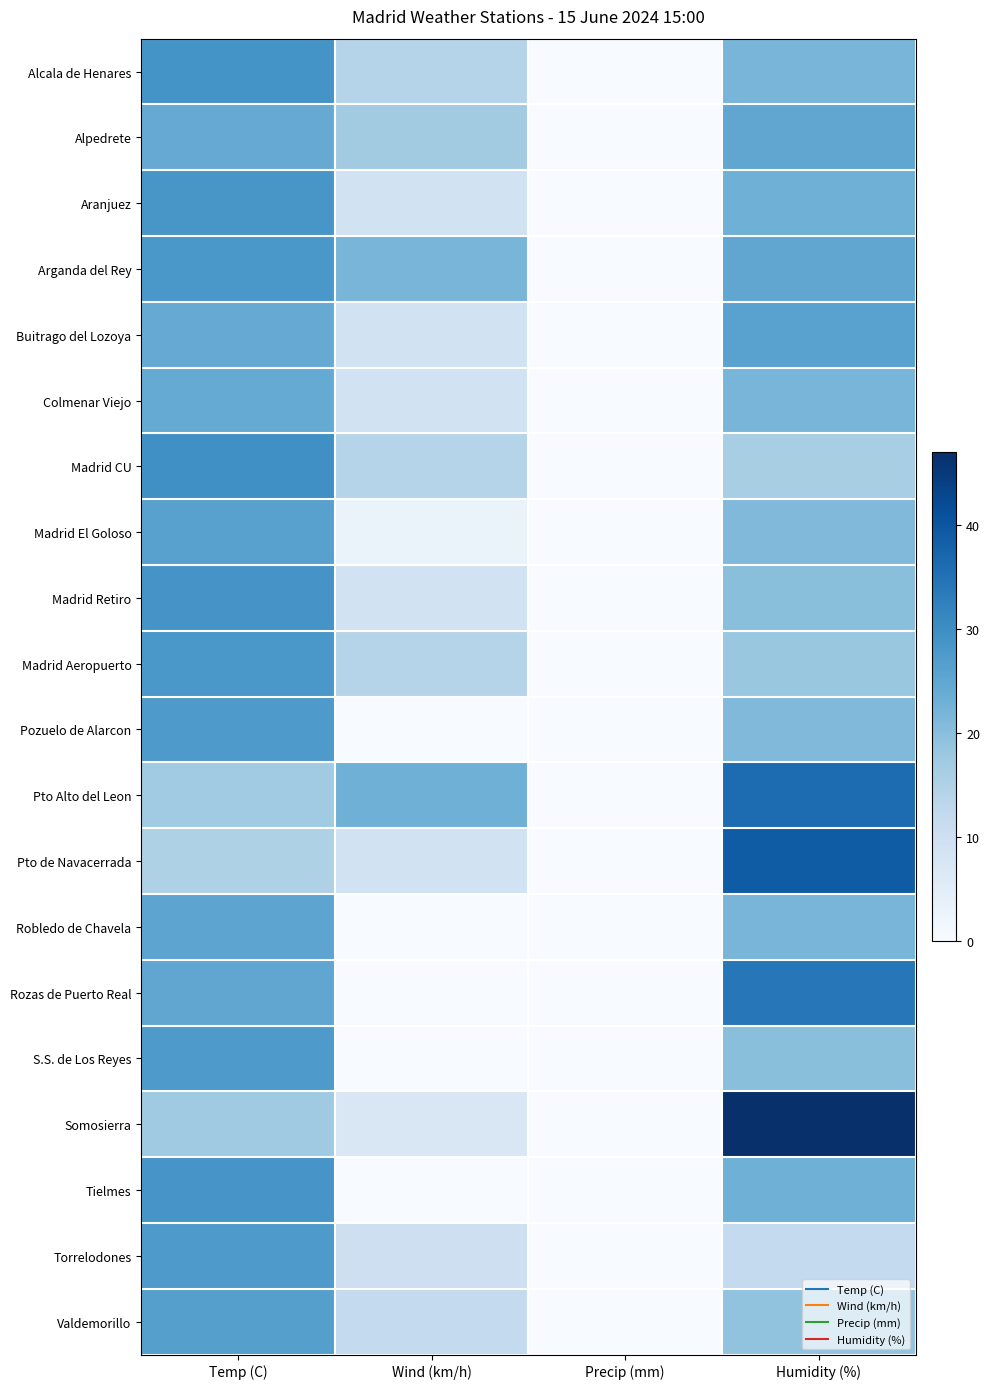

Which series has the largest total across all categories?

Pto Alto del Leon